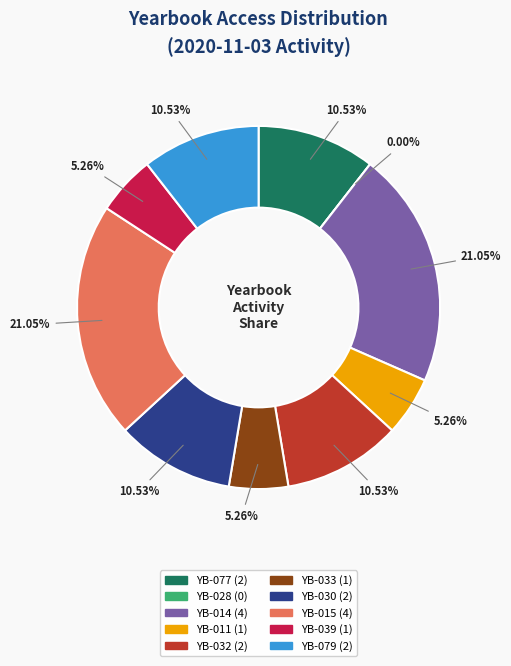

What portion of the pie excludes yearbooks_028892-015?

78.9%